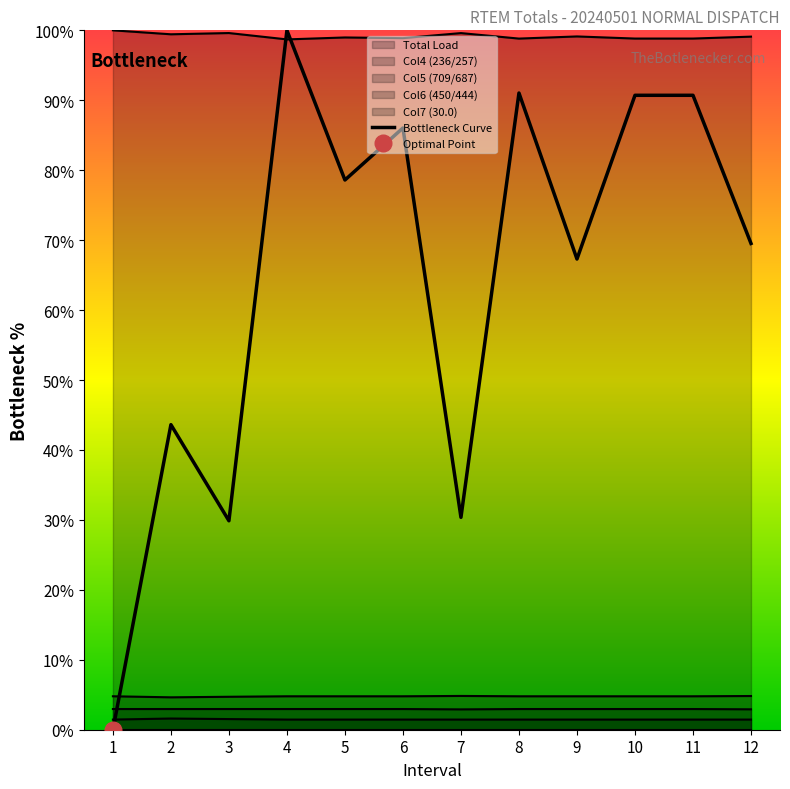

Is it true that the value at 12 is 94.8?

False